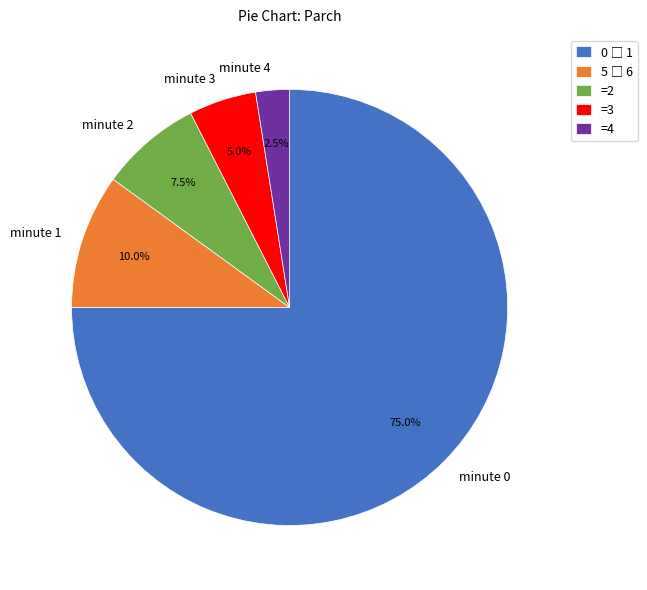

What is the smallest slice in the pie chart?

minute 4